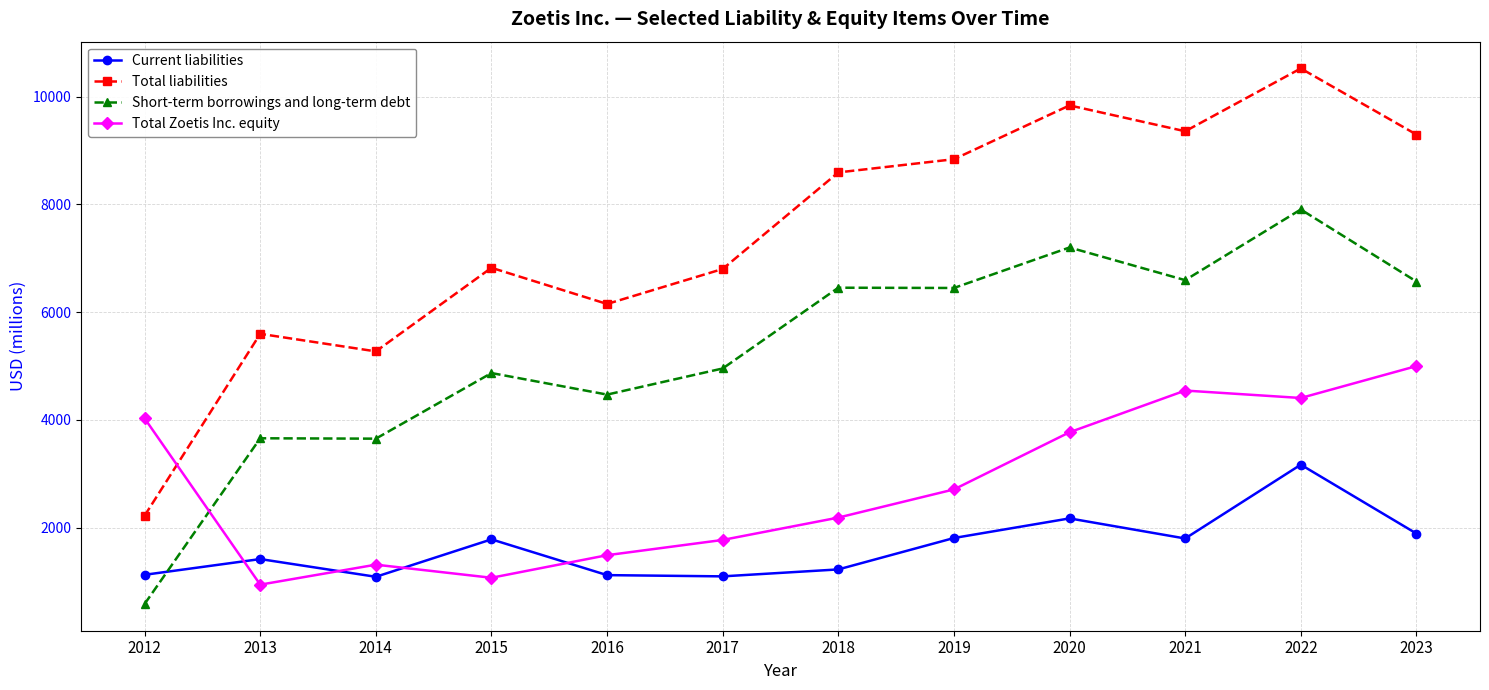

At which category does the chart reach its peak across all series?

2022